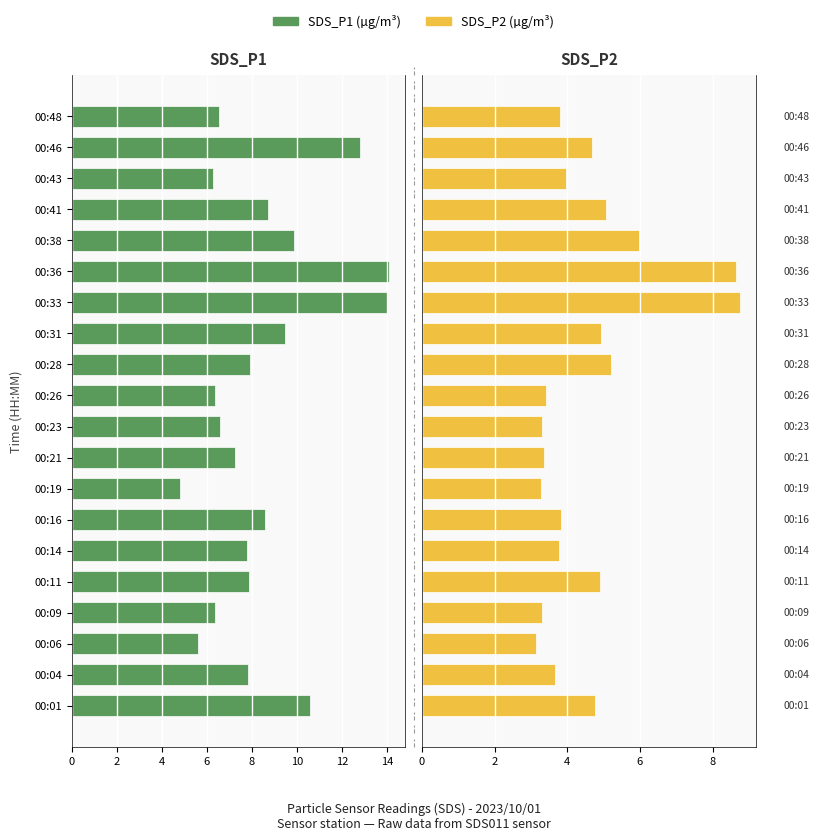

The value of SDS_P2 at 00:11 is 6.5. True or false?

False